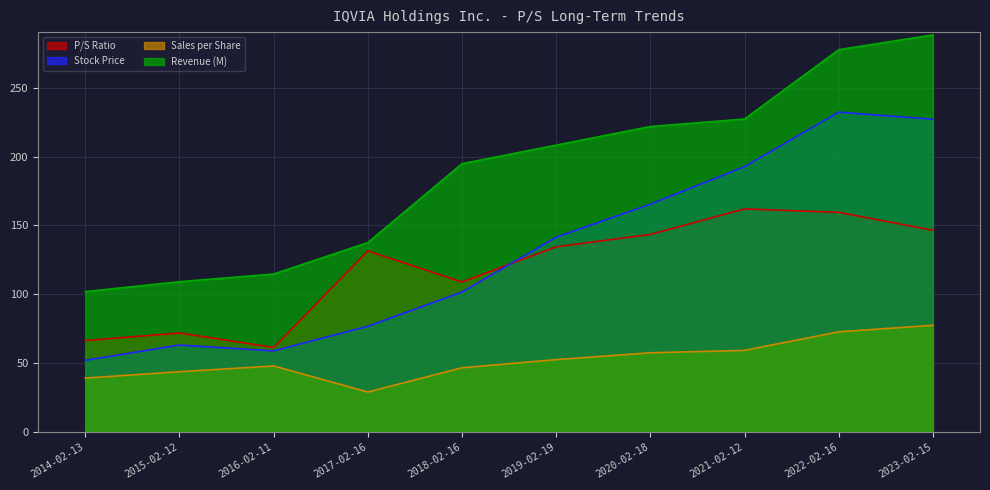

The Sales per Share series shows 20.1 at 2016-02-11. True or false?

False